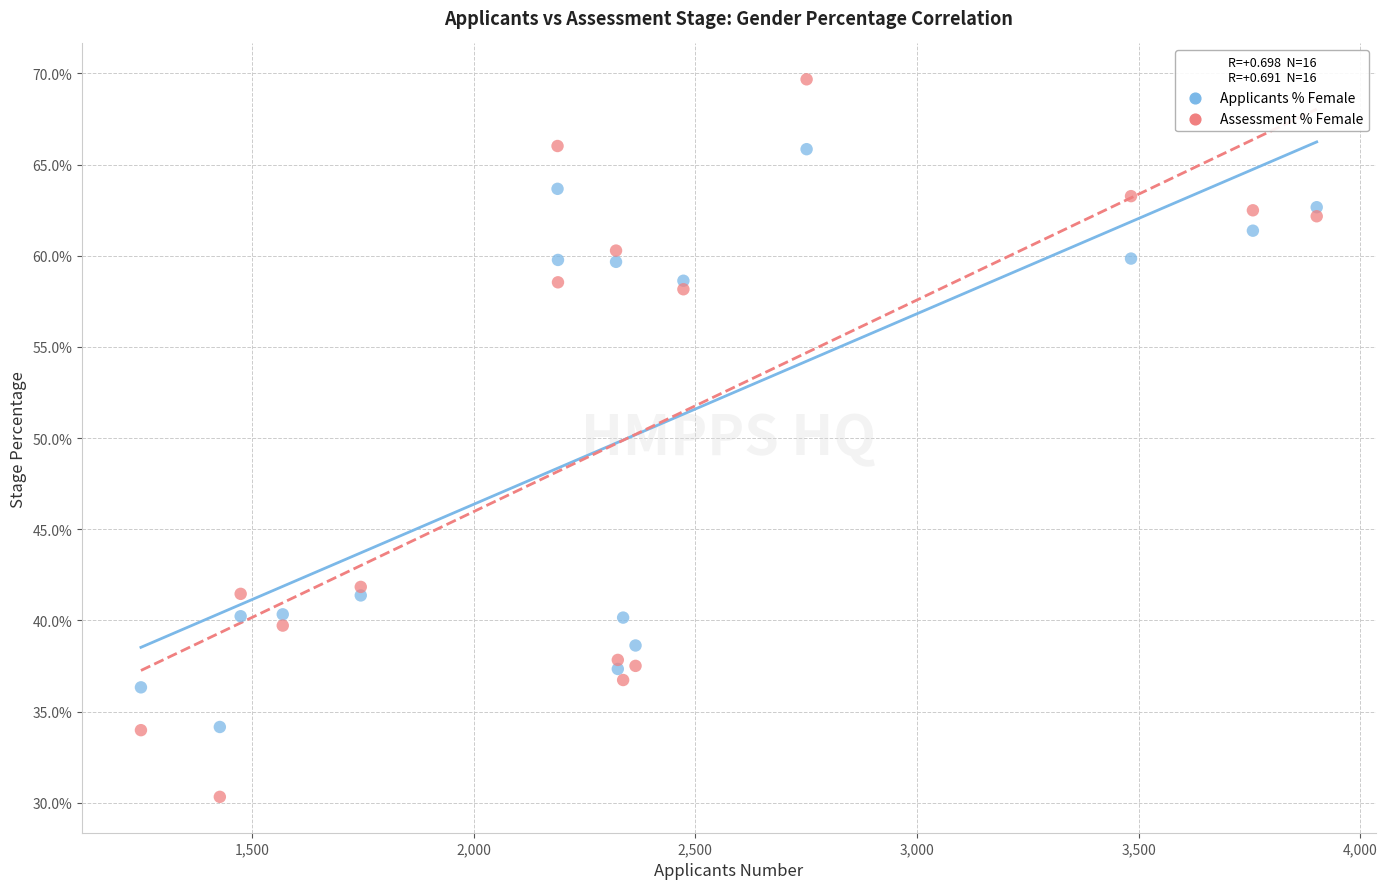

What are all the series names shown in the legend?

Applicants % Female, Assessment % Female